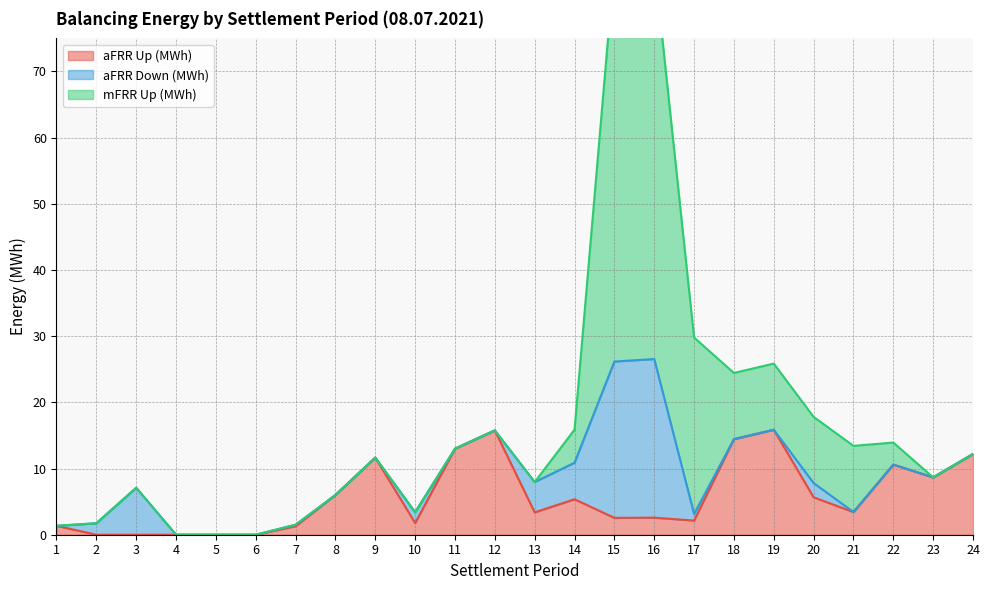

True or false: aFRR Up (MWh) and aFRR Down (MWh) intersect in this chart.

True